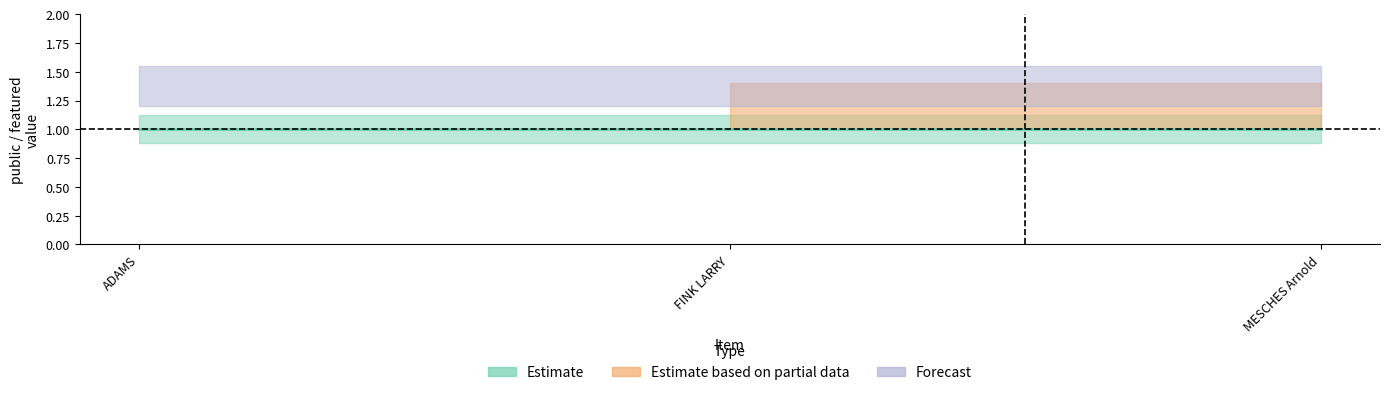

How many lines are shown in the chart?

2